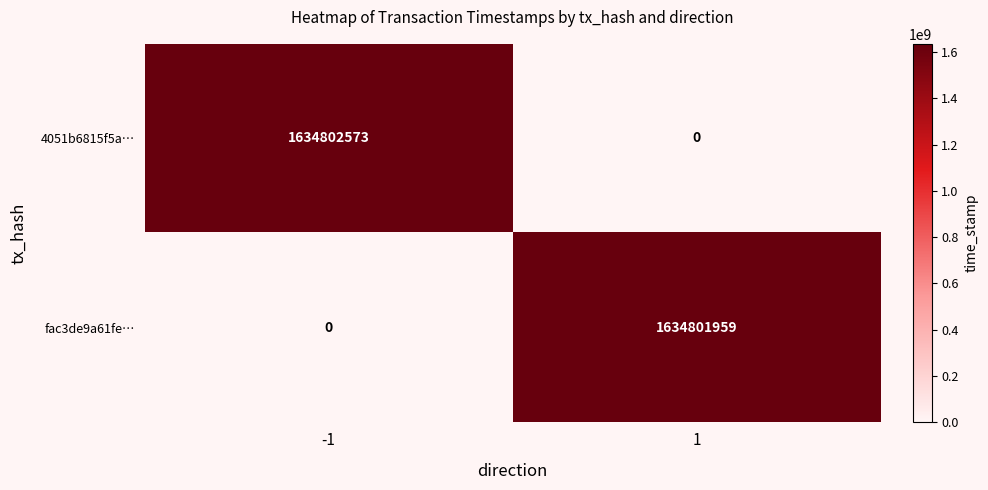

The fac3de9a61fe… series shows 1634801959 at 1. True or false?

True